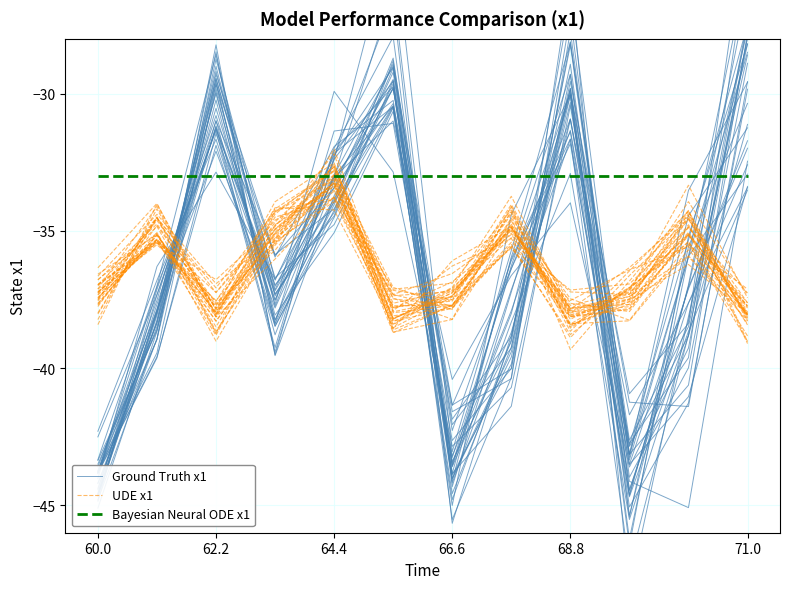

At how many categories does at least one series exceed -38?

12